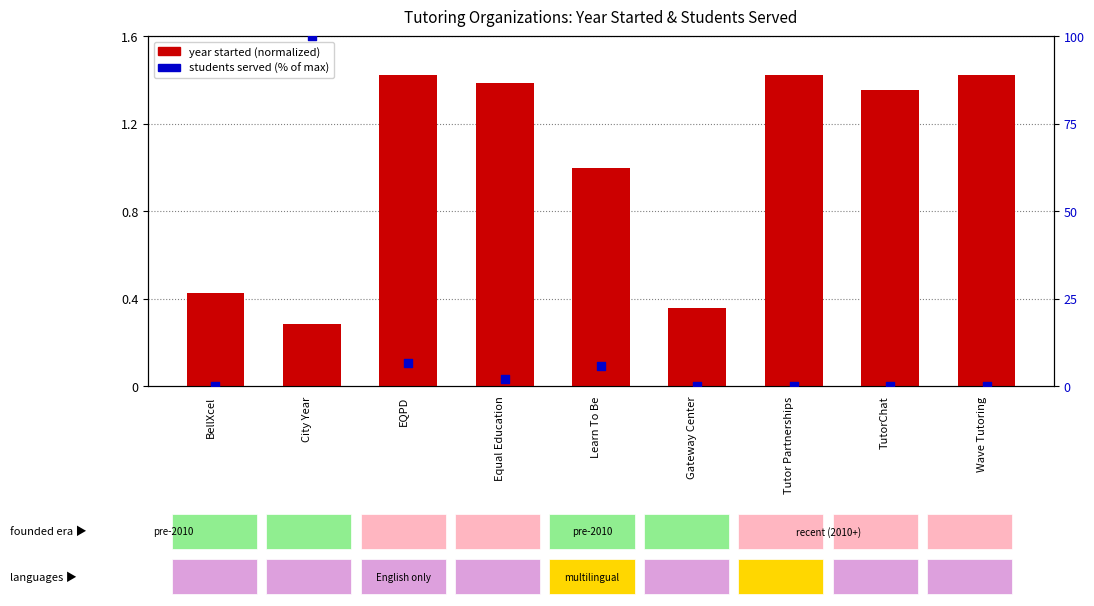

Is the value of students served (% of max) at Learn To Be greater than the value of year started (normalized) at BellXcel?

Yes